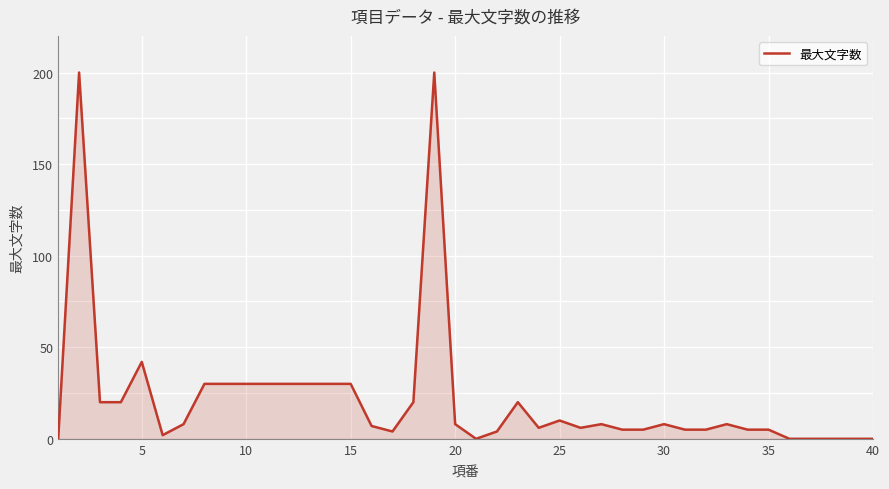

What is the difference between the maximum and minimum values?

200